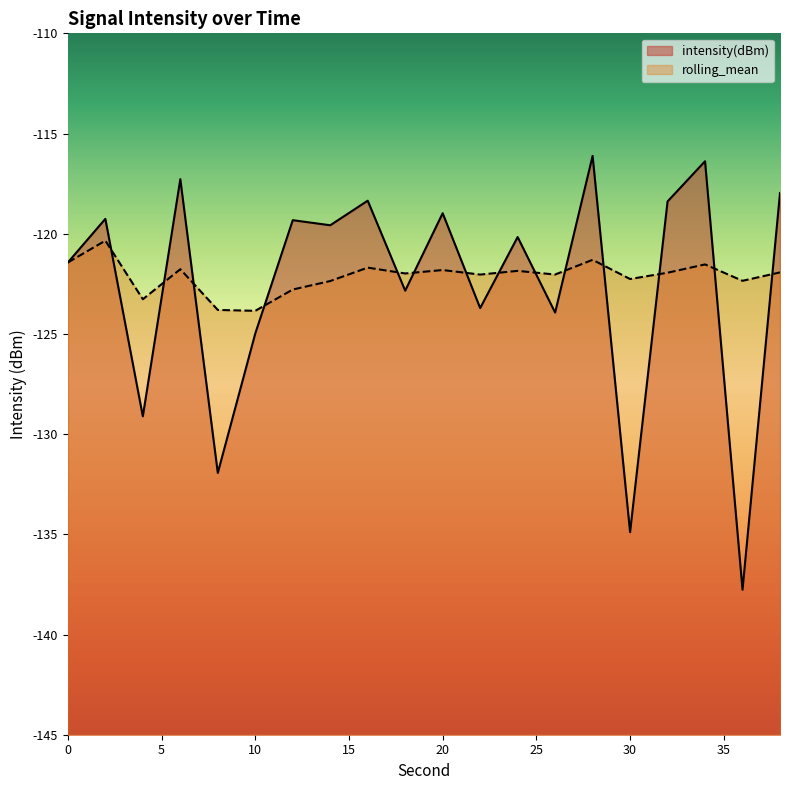

The intensity(dBm) series shows -119.0 at 20. True or false?

True